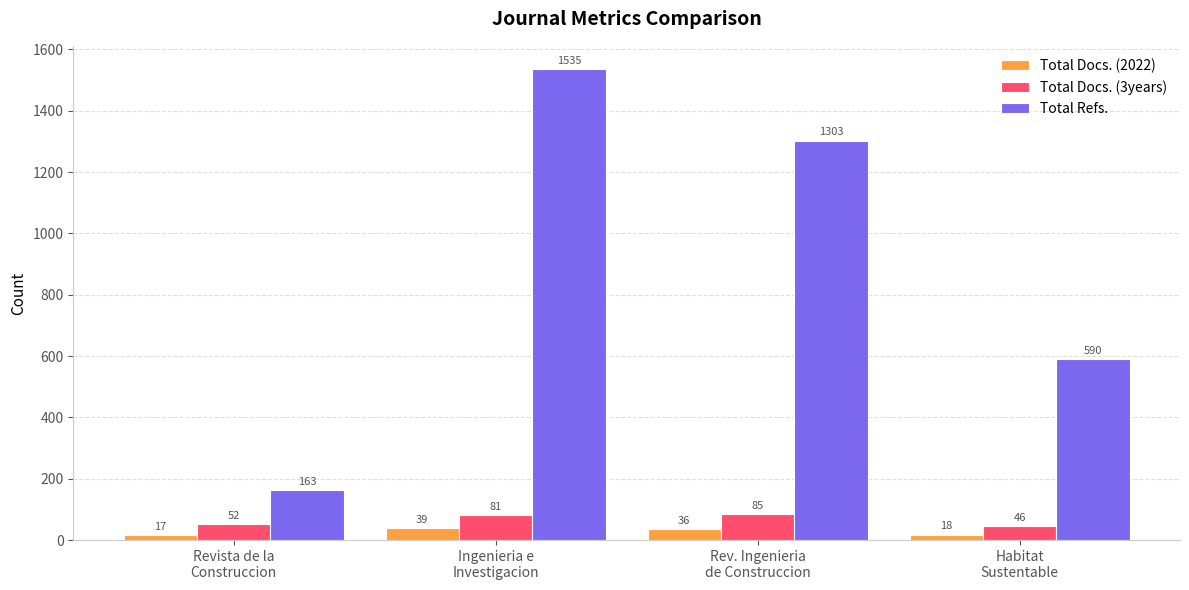

Count the number of categories in the chart.

4